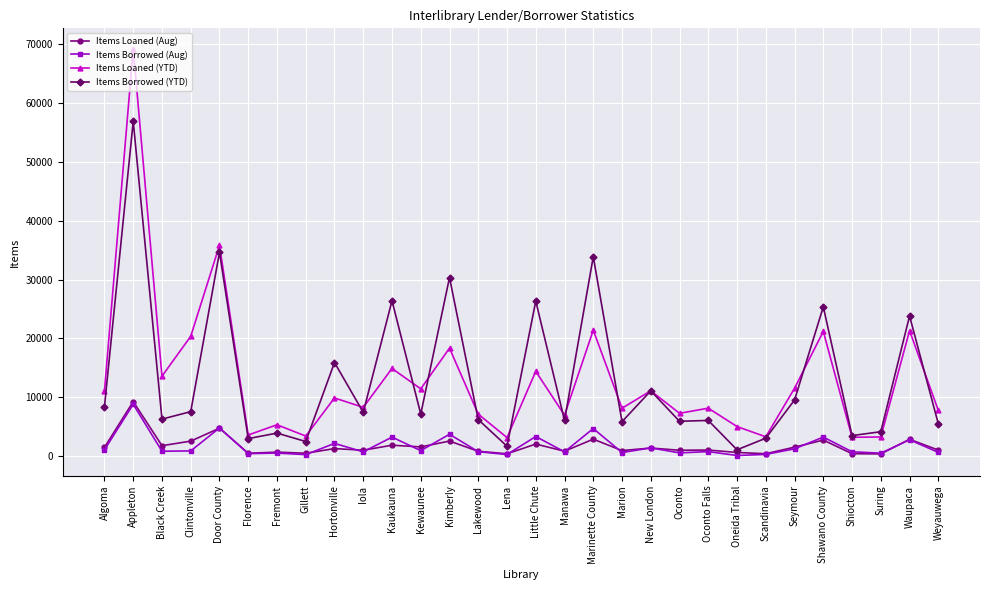

At which label does Items Loaned (YTD) first exceed 9895?

Algoma